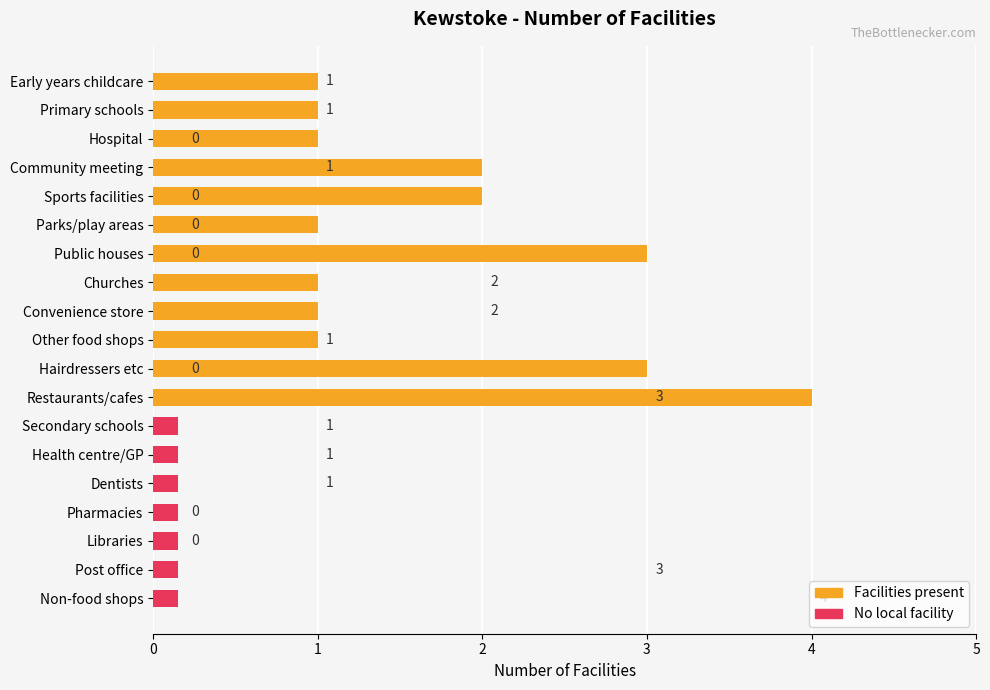

Rank the categories by value from highest to lowest.

18, 11, 17, 7, 8, 0, 1, 3, 9, 12, 13, 14, 2, 4, 5, 6, 10, 15, 16